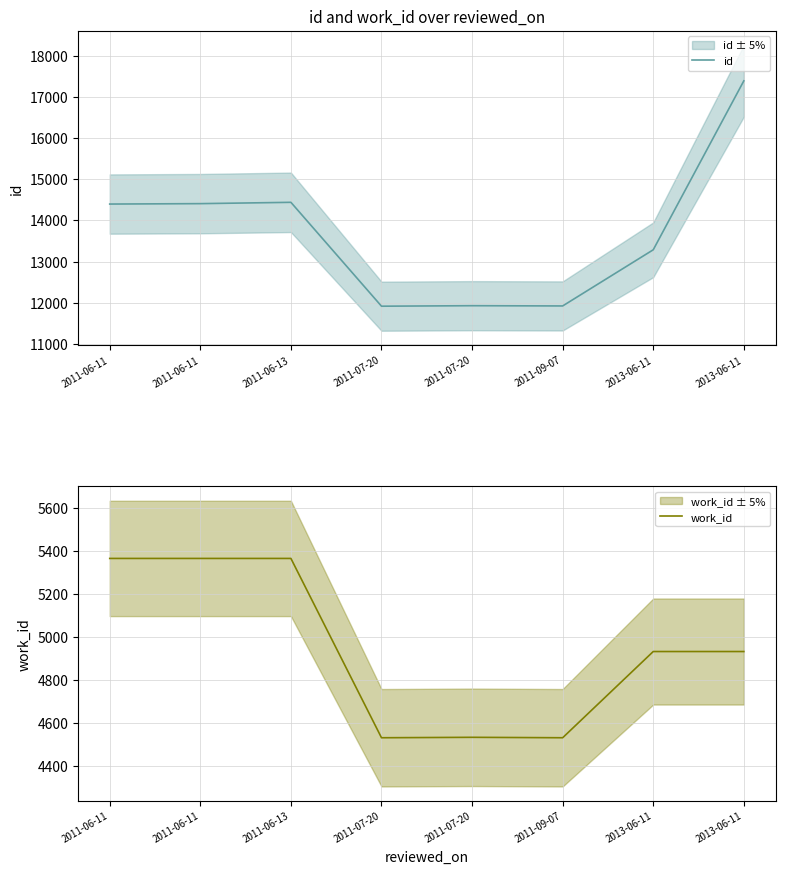

What is the sum of all id values?

109689